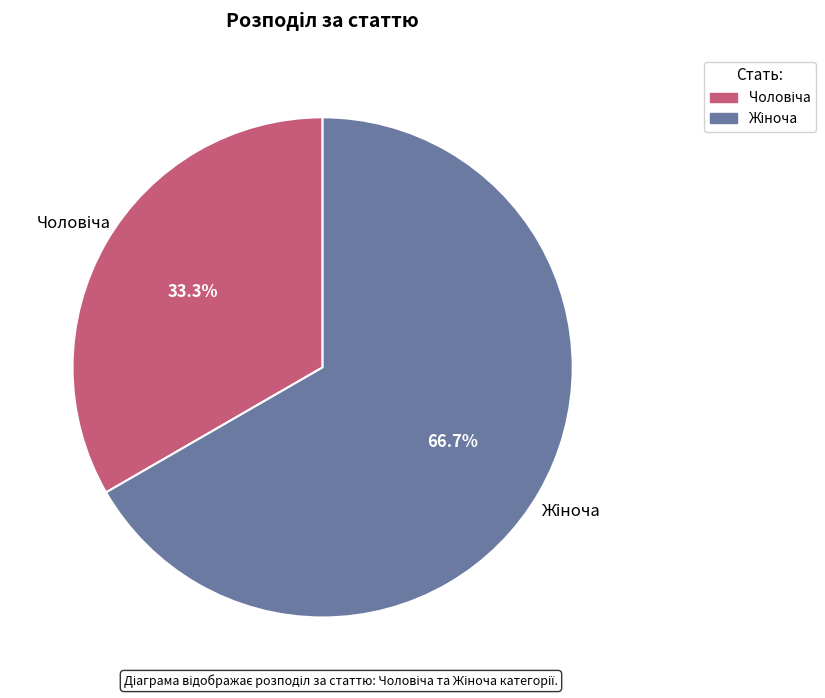

What percentage is the Чоловіча slice, to the nearest percent?

33%